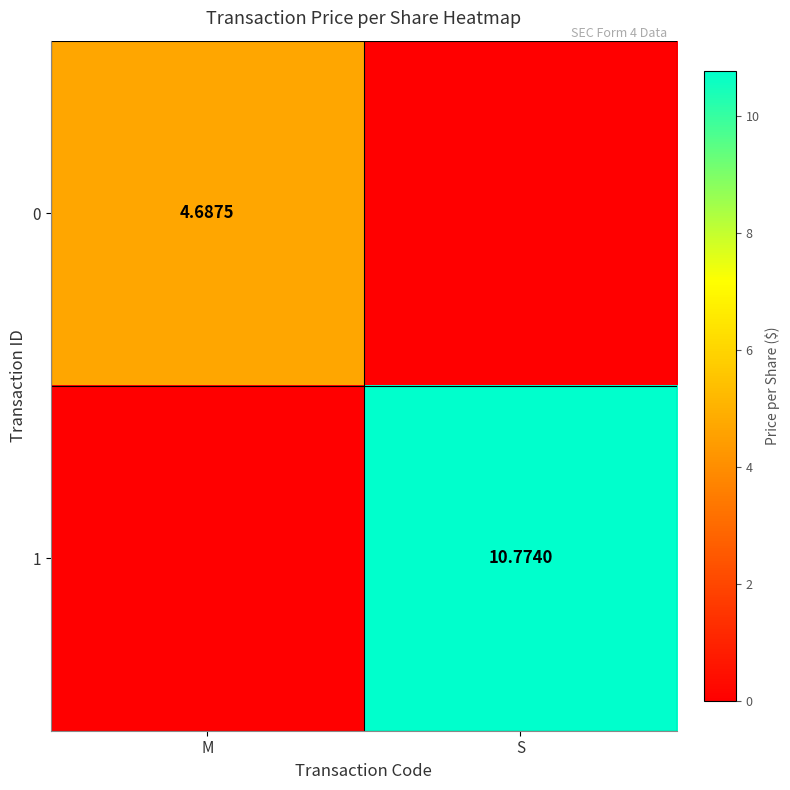

True or false: 1 has a value of 10.8 at S.

True